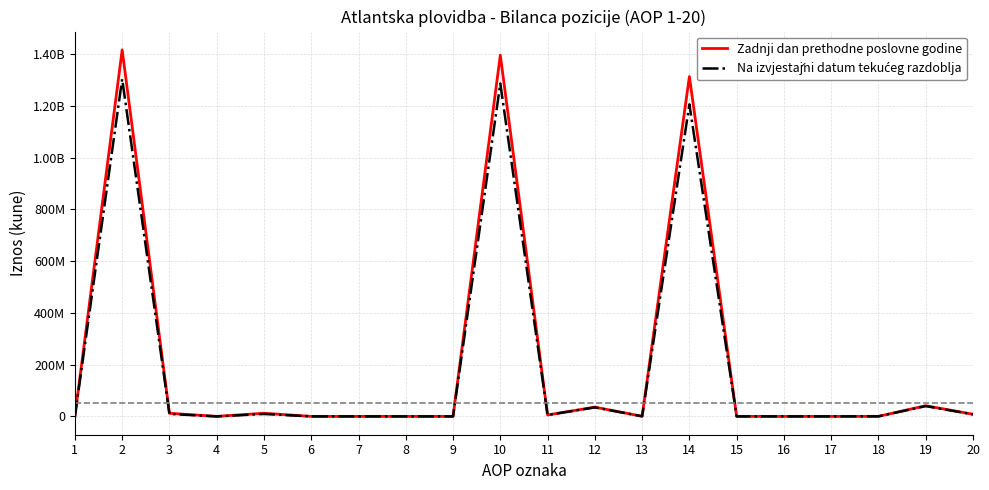

Is it true that Na izvjestájni datum tekućeg razdoblja equals -905320005 at 7?

False